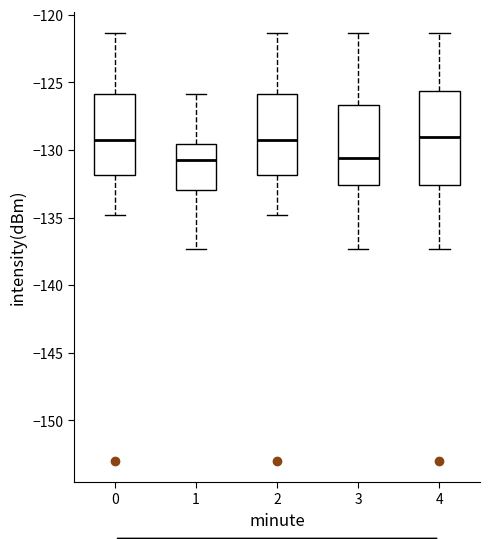

Where does the upper whisker of the box at x = 1 end on the y-axis? The values are not printed on the chart, so give them approximately, as read against the axis.

-126.0